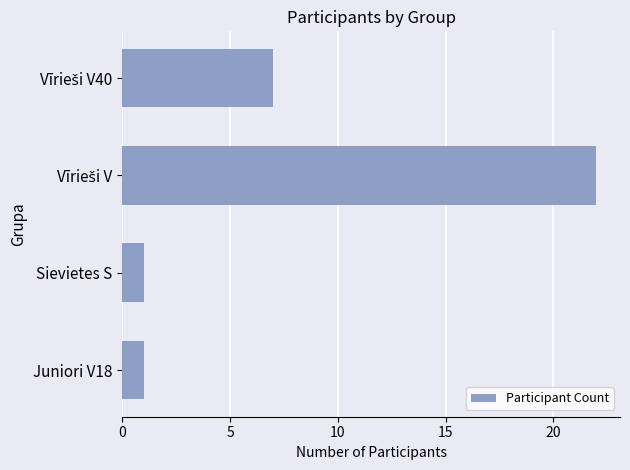

What is the difference between the maximum and minimum values?

21